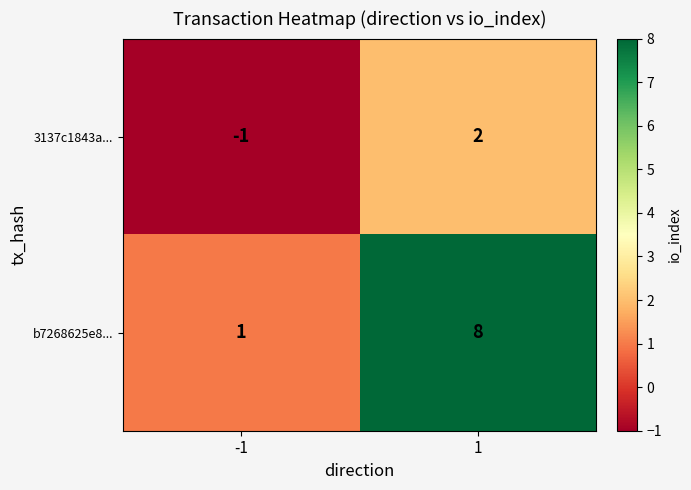

Rank the series by their maximum value, from lowest to highest.

3137c1843a..., b7268625e8...